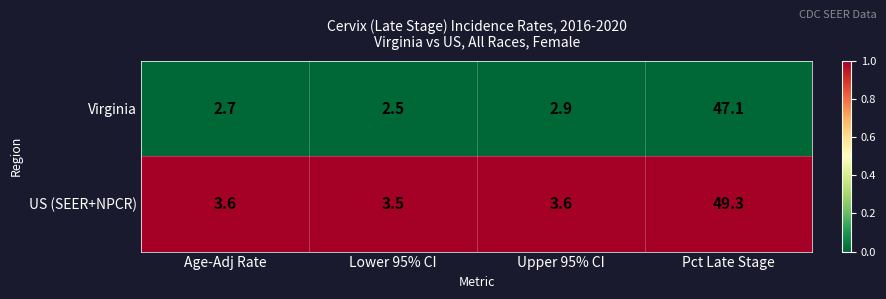

Which series has the largest range (max minus min)?

US (SEER+NPCR)